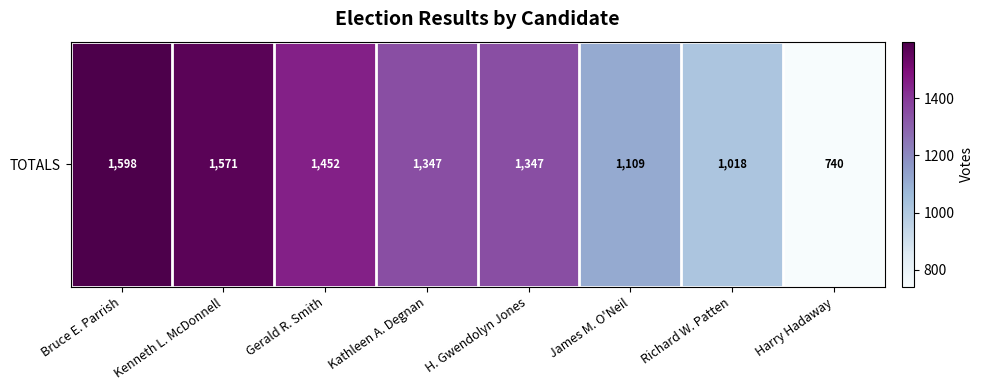

What is the ratio of the value at Richard W. Patten to the value at James M. O'Neil?

0.9